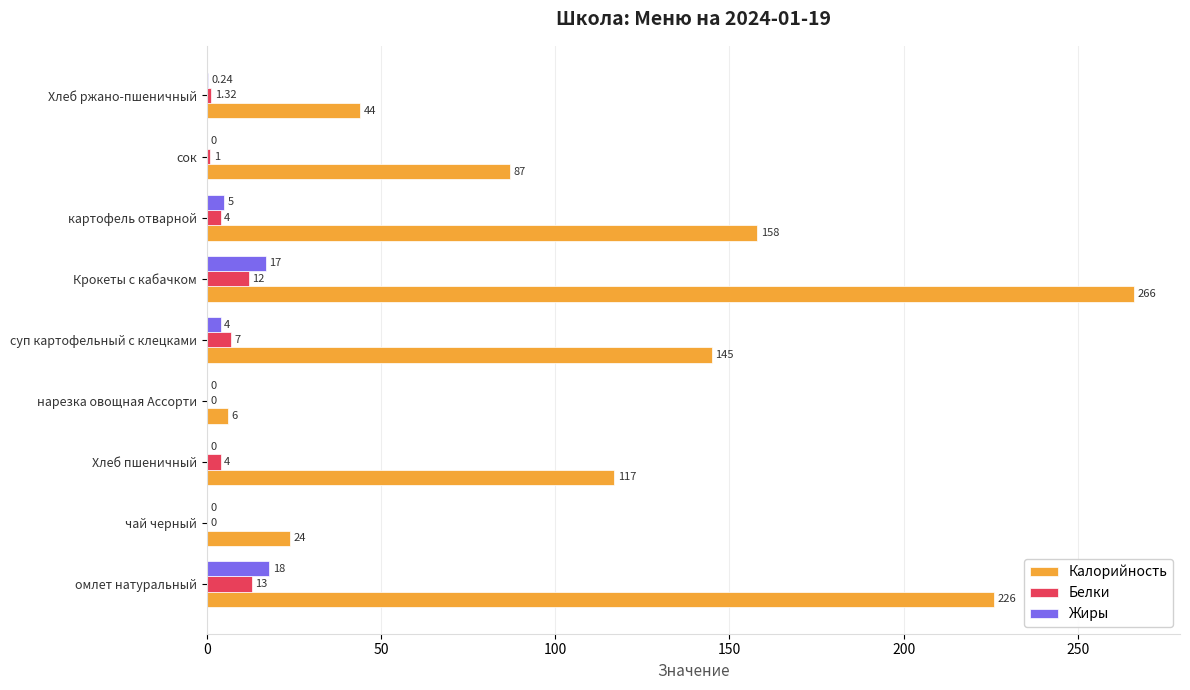

How many distinct data groups are displayed?

3